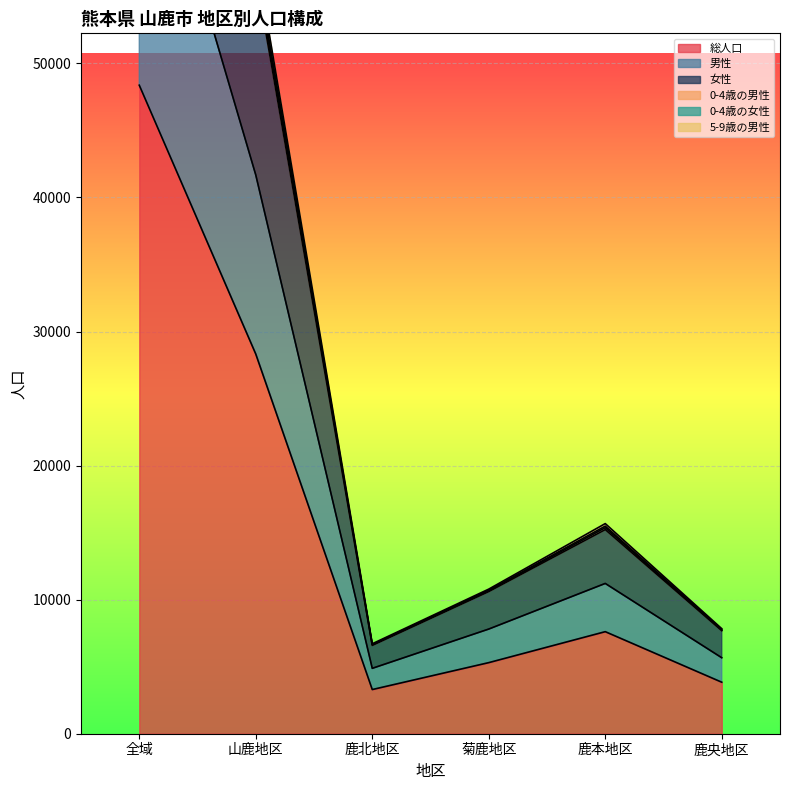

At which category does the chart reach its peak across all series?

全域